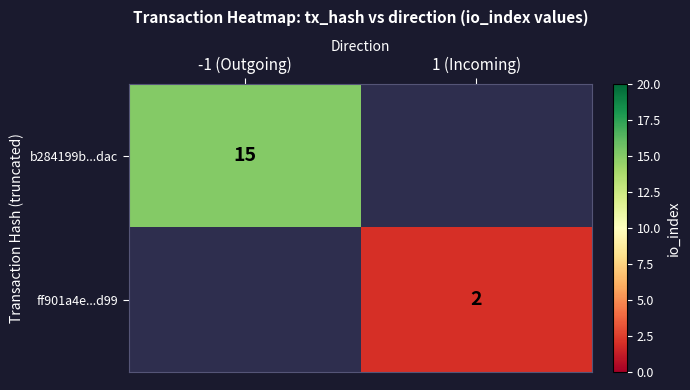

Is it true that b284199b...dac equals 15 at -1 (Outgoing)?

True